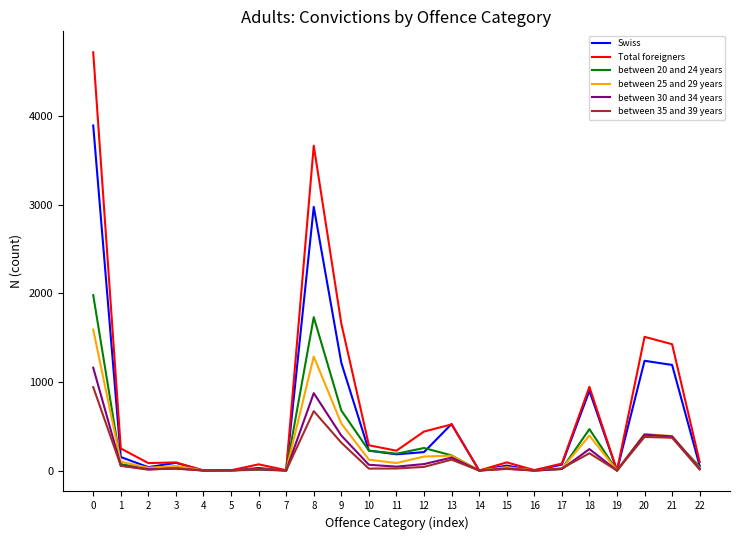

Is the value of between 20 and 24 years at 12 greater than the value of between 35 and 39 years at 20?

No